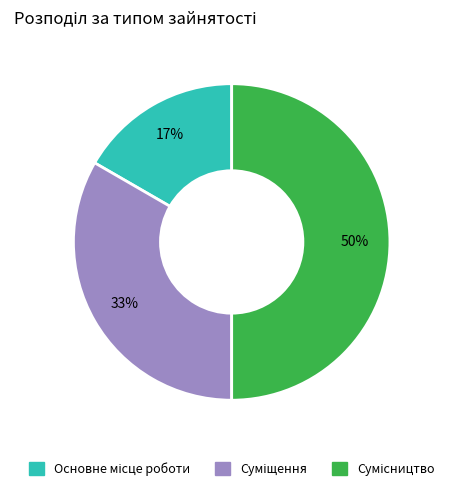

To the nearest percent, what is the average slice percentage?

33%